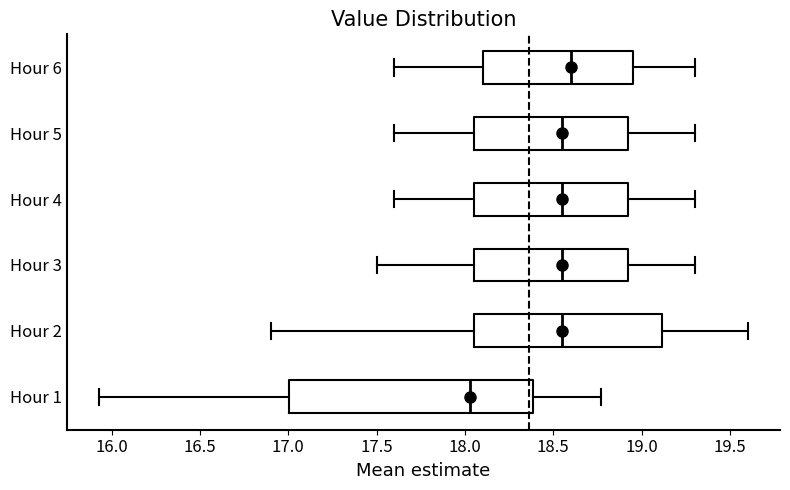

Which box has the furthest to the right median line?

Hour 6